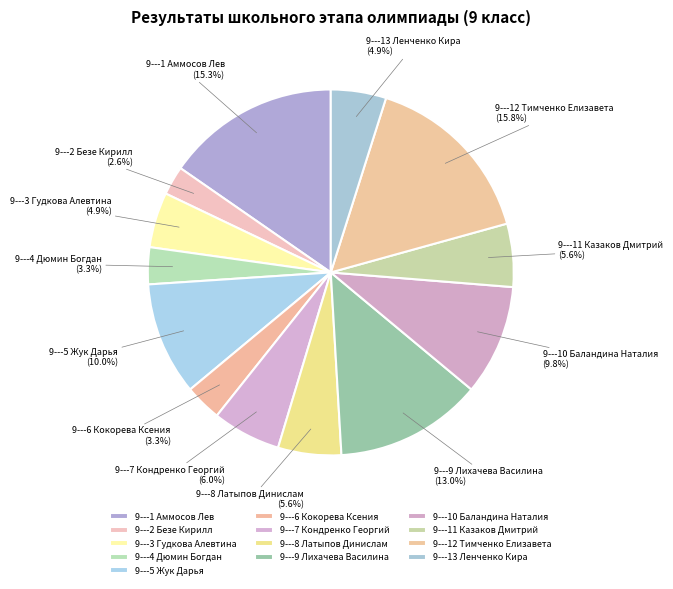

Which has a higher value, 9---13 Ленченко Кира or 9---7 Кондренко Георгий?

9---7 Кондренко Георгий